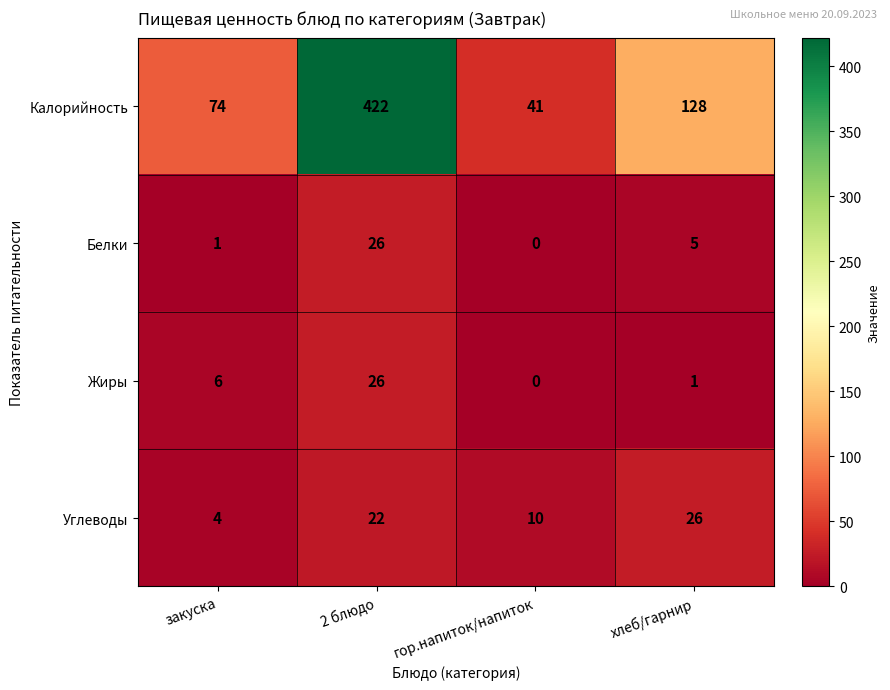

What is the total value across all series at 2 блюдо?

496